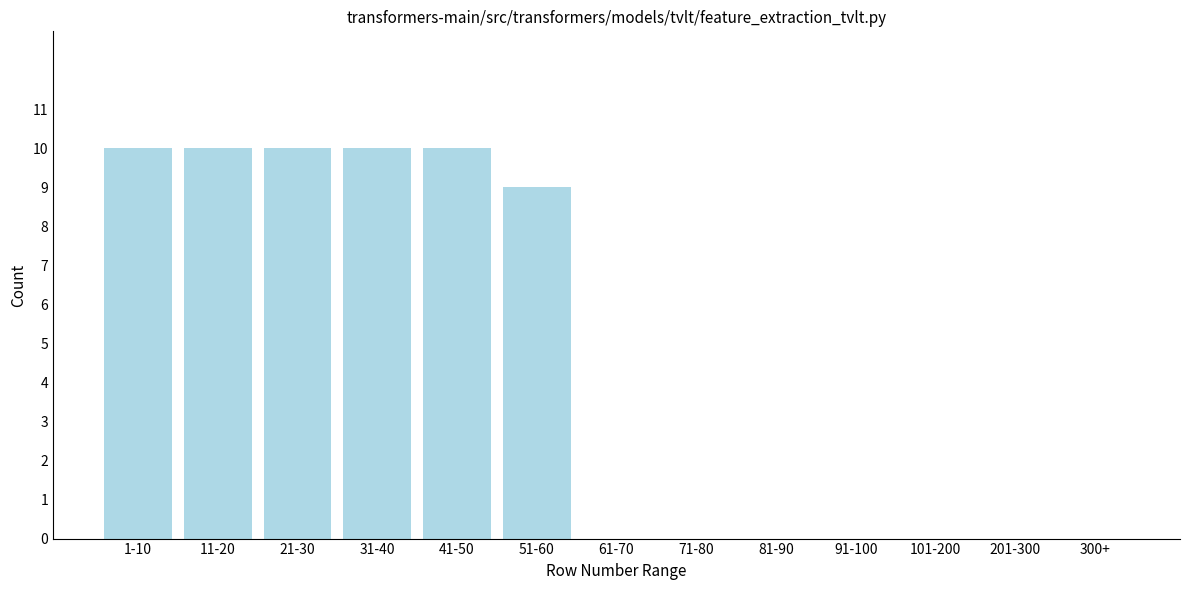

Reading left to right, transcribe all the data shown in this chart.

1-10=10	11-20=10	21-30=10	31-40=10	41-50=10	51-60=9	61-70=0	71-80=0	81-90=0	91-100=0	101-200=0	201-300=0	300+=0